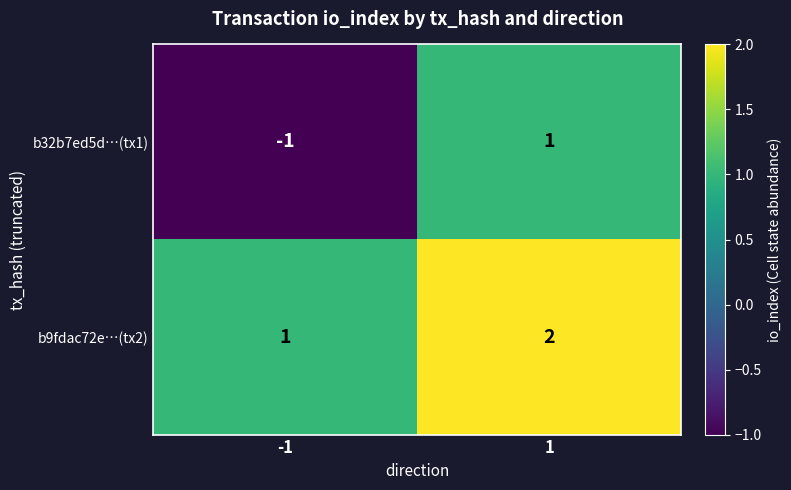

Rank the series at -1 from lowest to highest value.

b32b7ed5d…(tx1), b9fdac72e…(tx2)